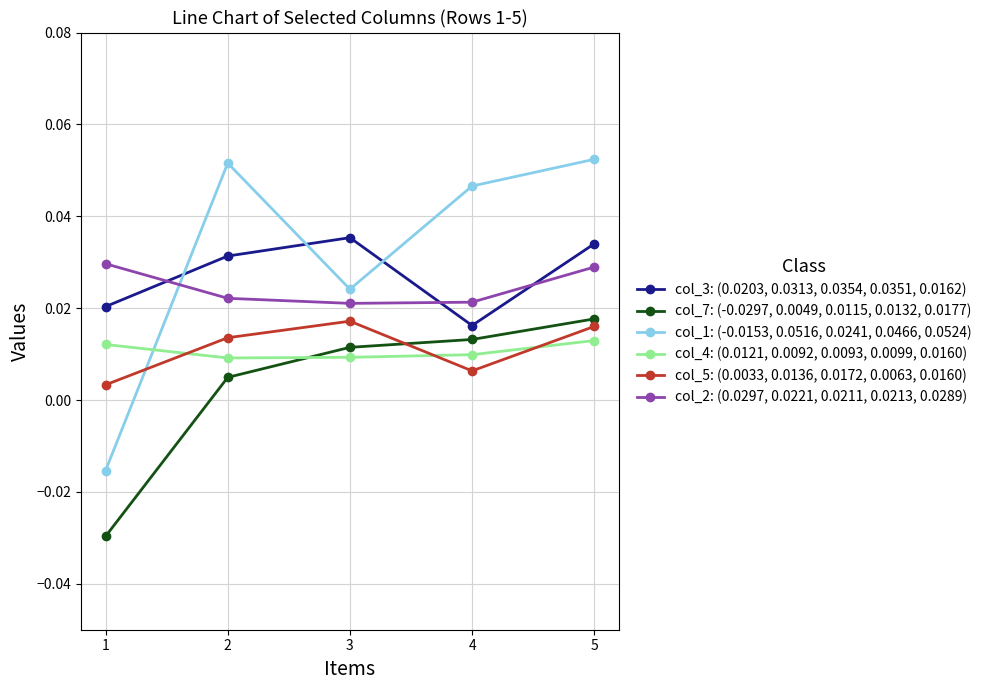

How many col_4: (0.0121, 0.0092, 0.0093, 0.0099, 0.0160) values are between 0 and 1?

5